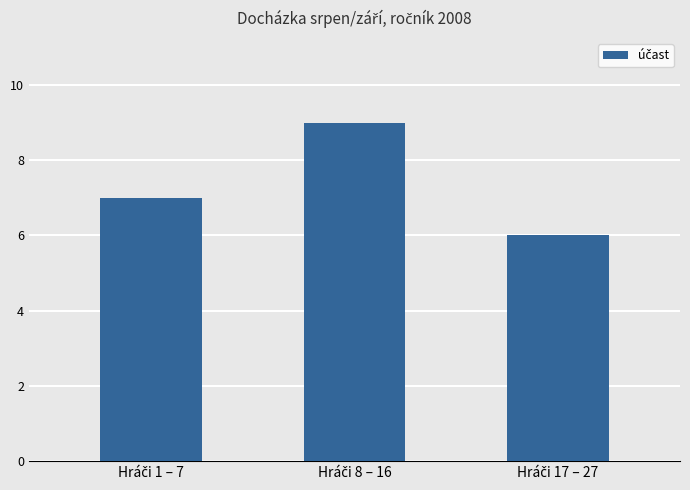

How many bars are there in total?

3